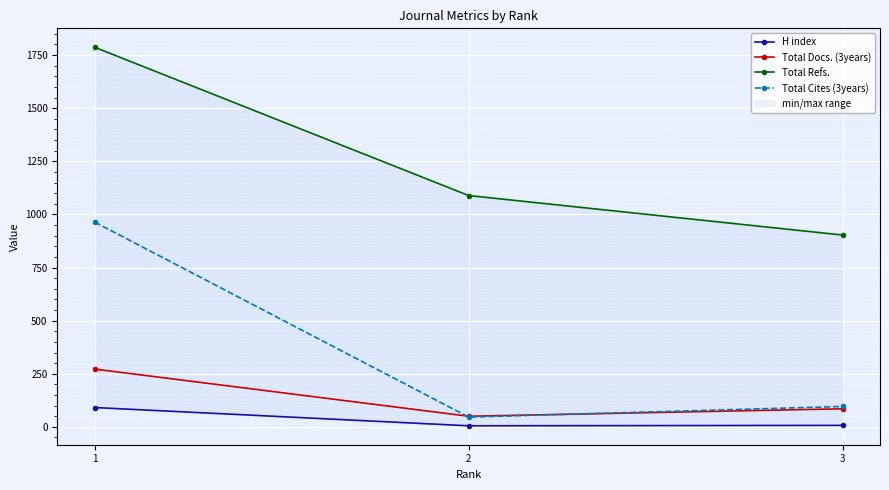

At how many categories does at least one series exceed 1002?

2